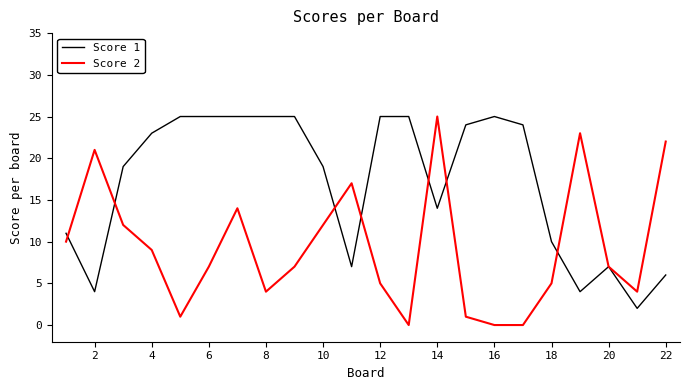

What is the average value of the Score 1 series?

17